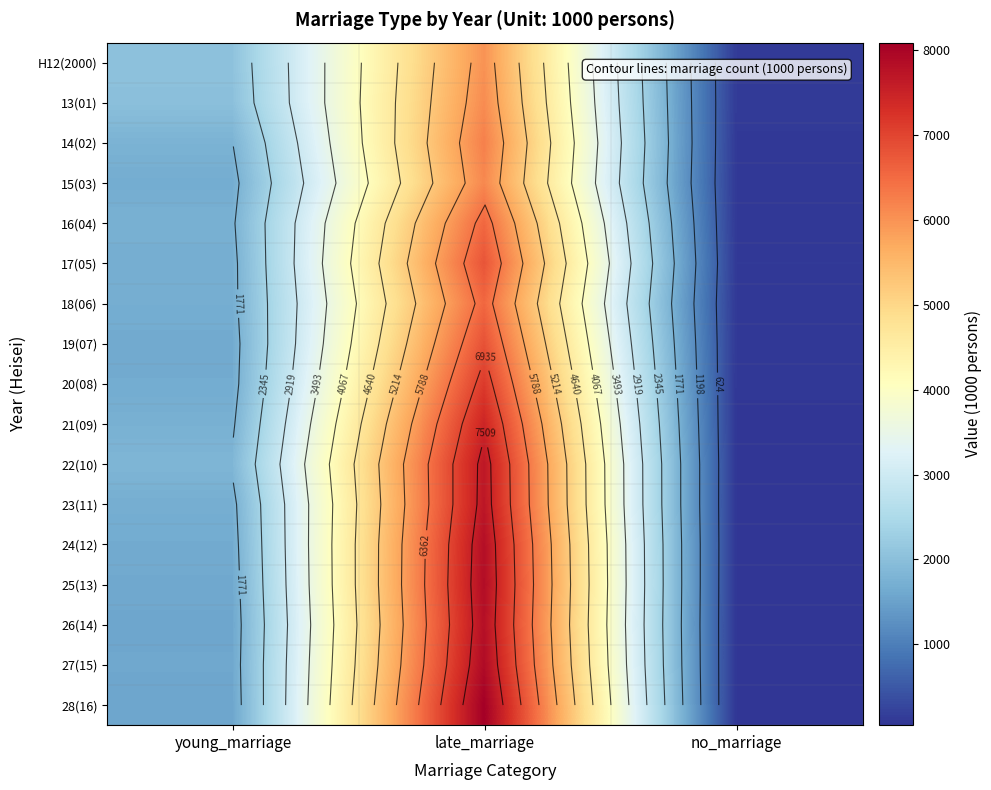

Is it true that 21(09) equals 108 at no_marriage?

False